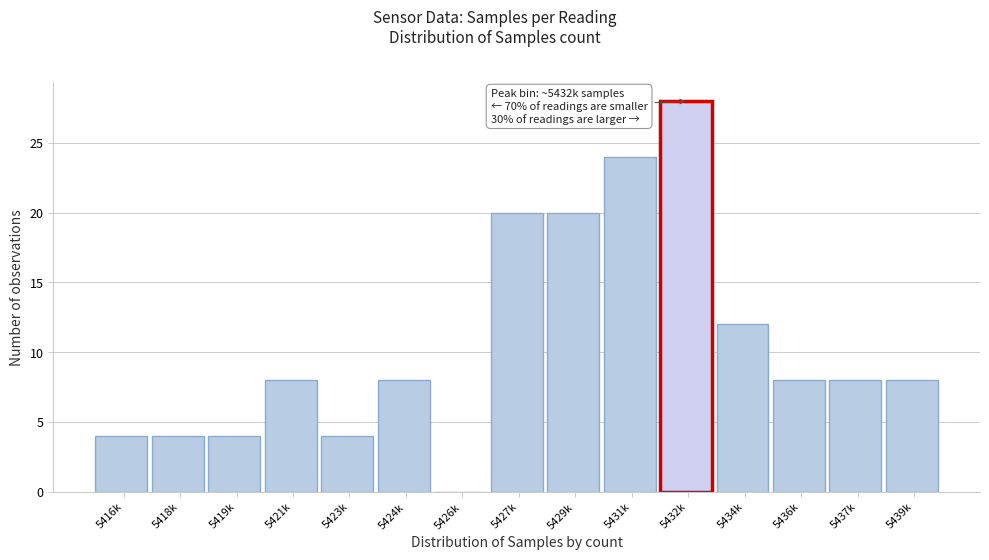

Reading right to left, list all the values displayed in this chart.

5439k=8	5437k=8	5436k=8	5434k=12	5432k=28	5431k=24	5429k=20	5427k=20	5426k=0	5424k=8	5423k=4	5421k=8	5419k=4	5418k=4	5416k=4